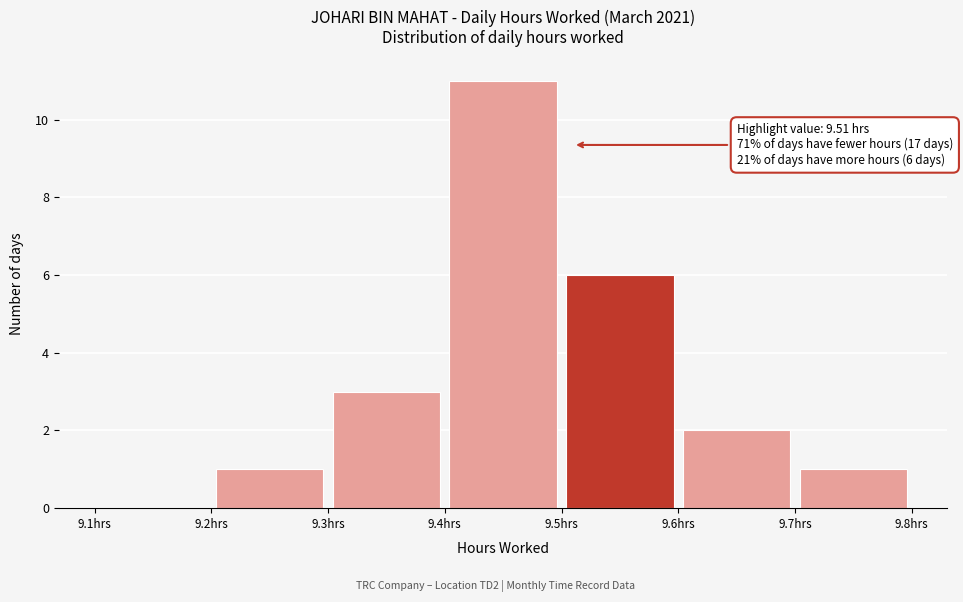

Over which range of the x-axis is the bar tallest?

9.4 to 9.5